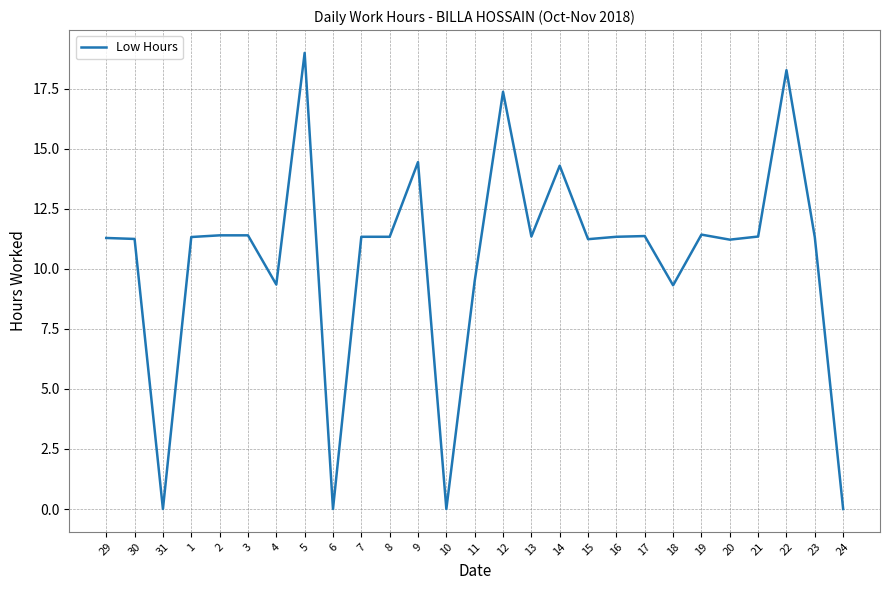

Between 31 and 30, which is larger?

30